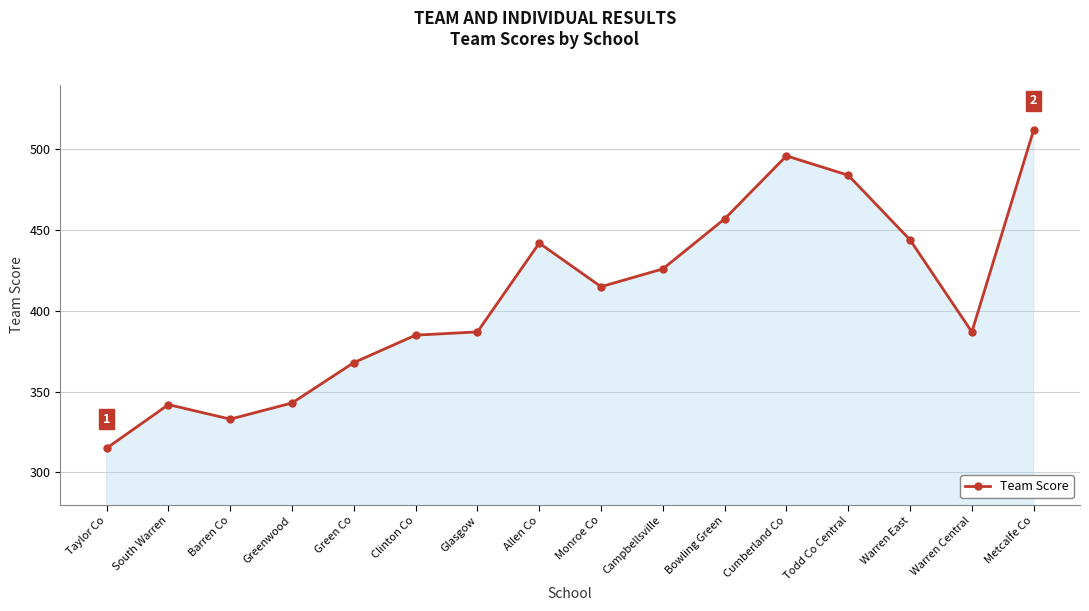

At which category does the data reach its first local peak?

South Warren